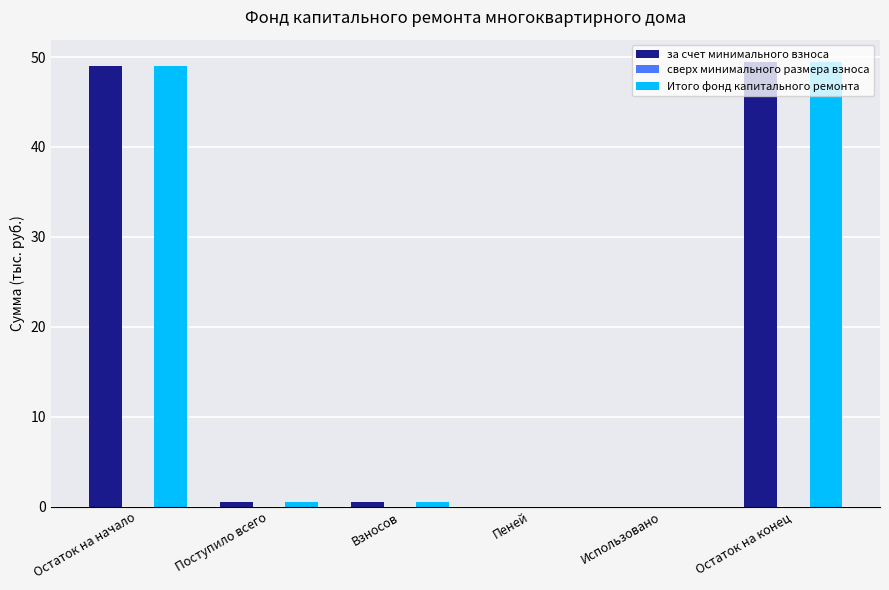

What value does the Итого фонд капитального ремонта series have at Остаток на начало?

49.0